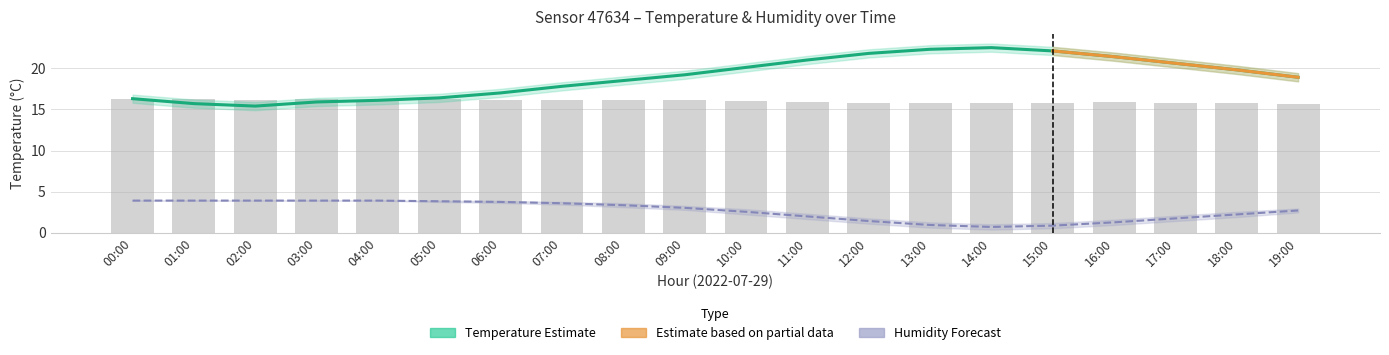

Is it true that humidity equals 0.8 at 07:00?

False